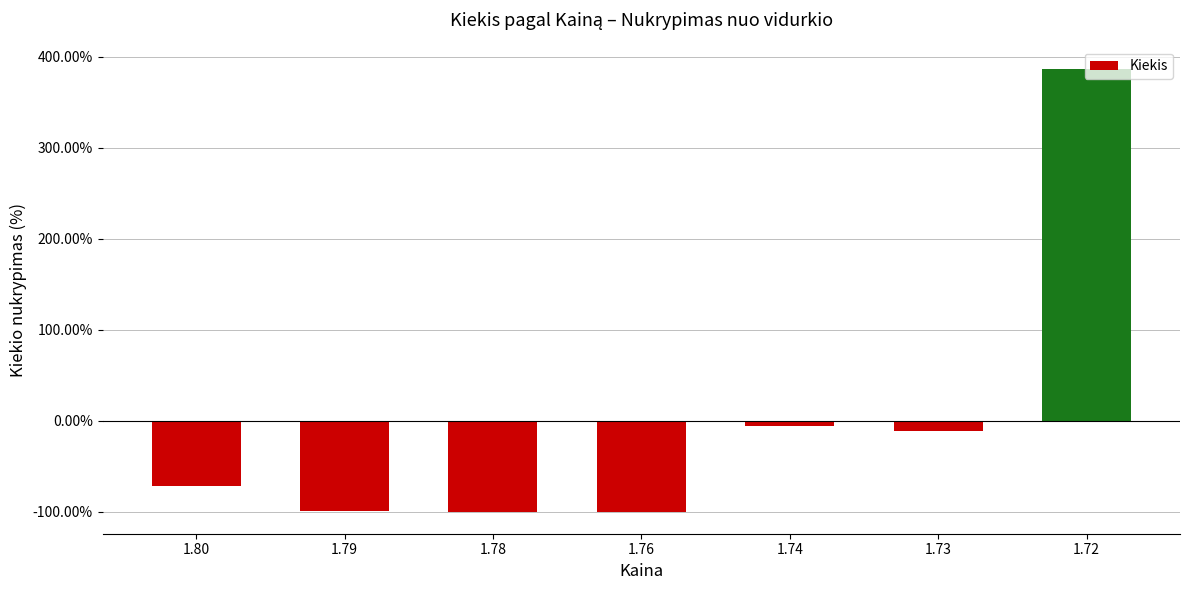

Are the bars horizontal?

No